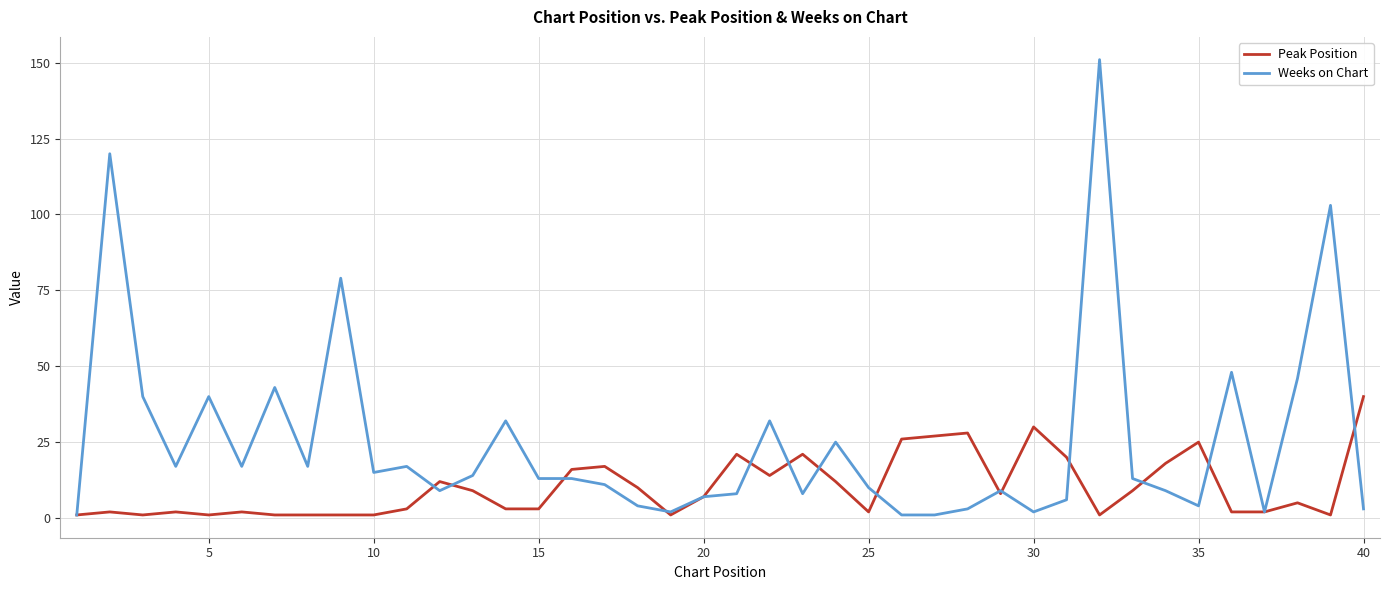

Which series has the largest range (max minus min)?

Weeks on Chart